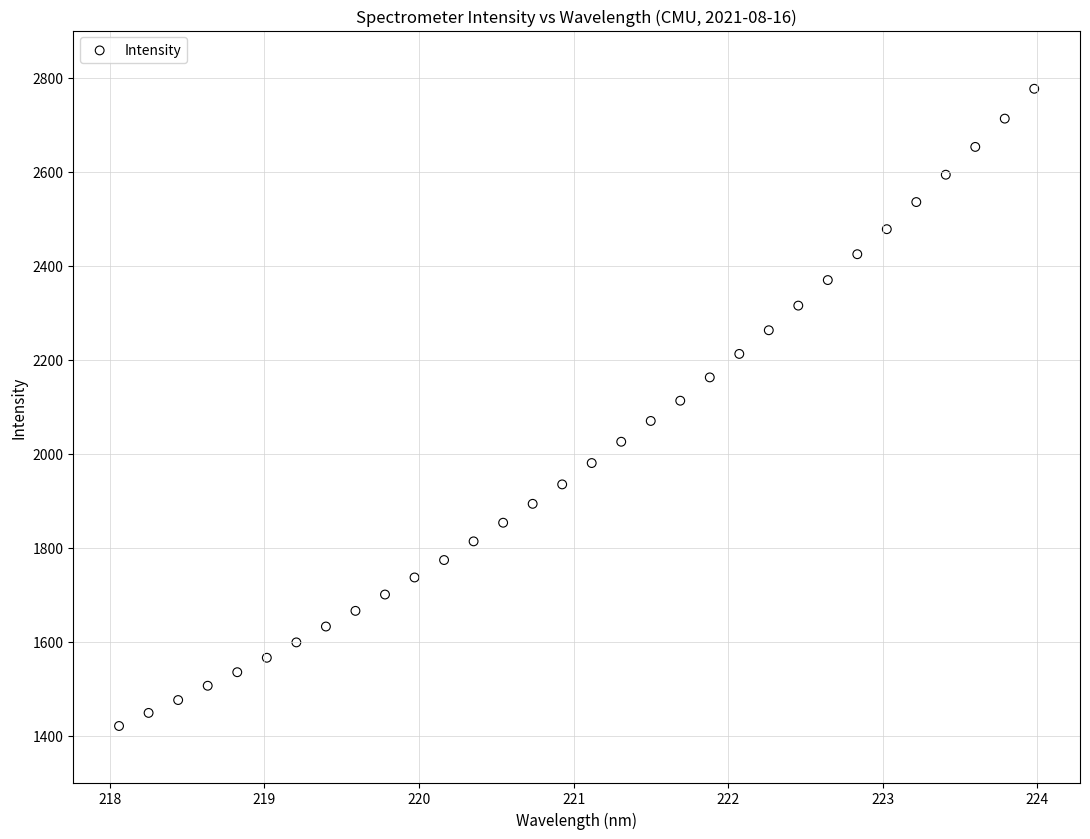

What is the range of Y values (max minus min)?

1355.9